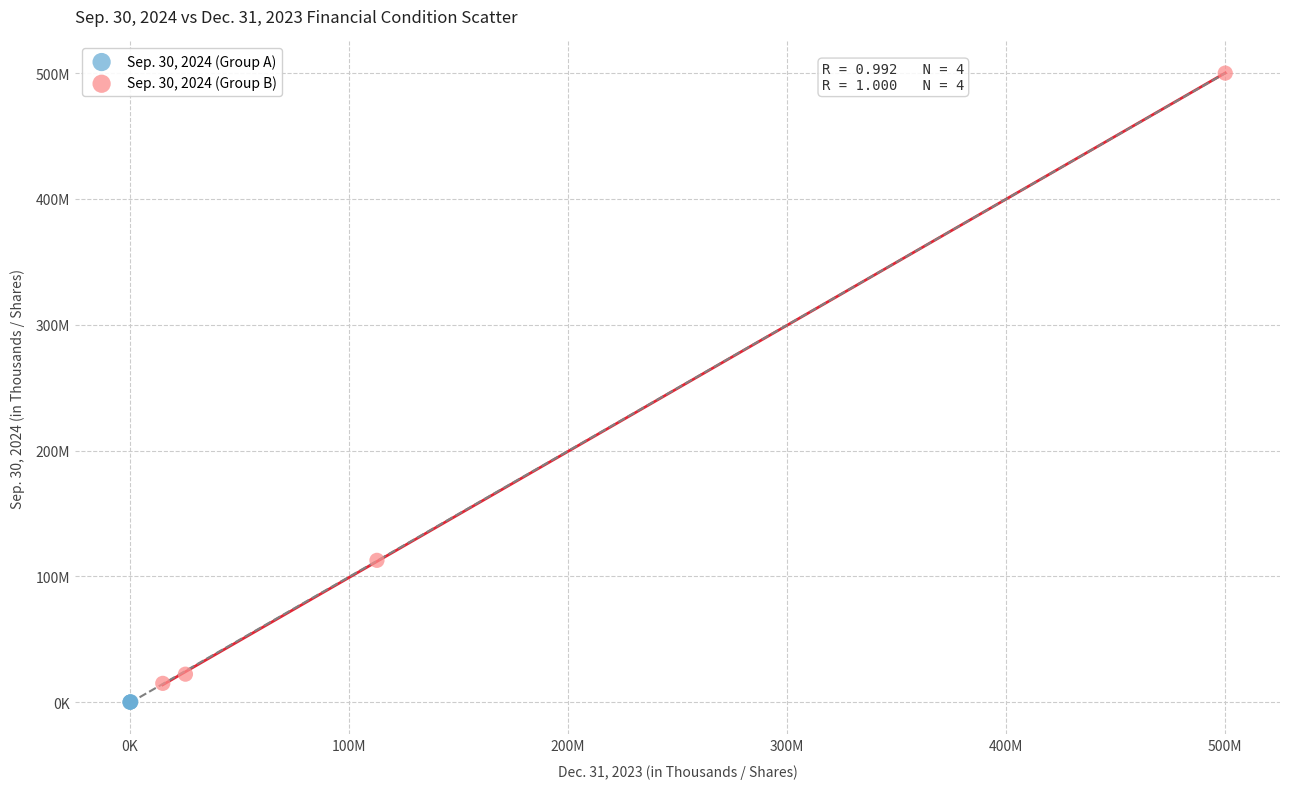

Which series has the largest Y range (max minus min)?

Sep. 30, 2024 (Group B)